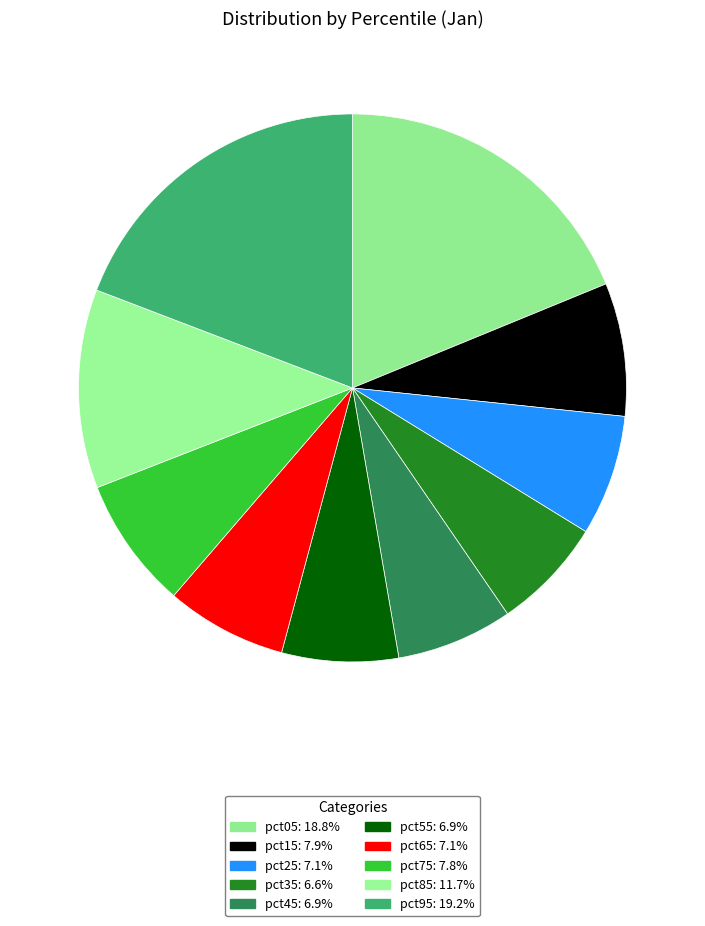

What percentage do pct05 and pct95 together represent?

38.0%